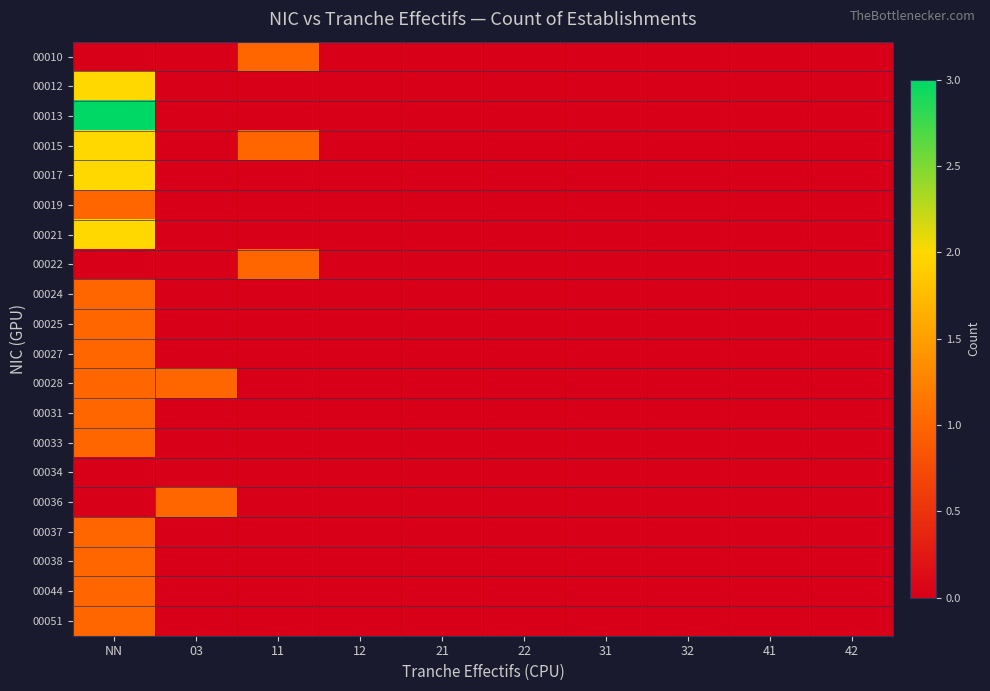

Which category has the lowest value across all series?

NN